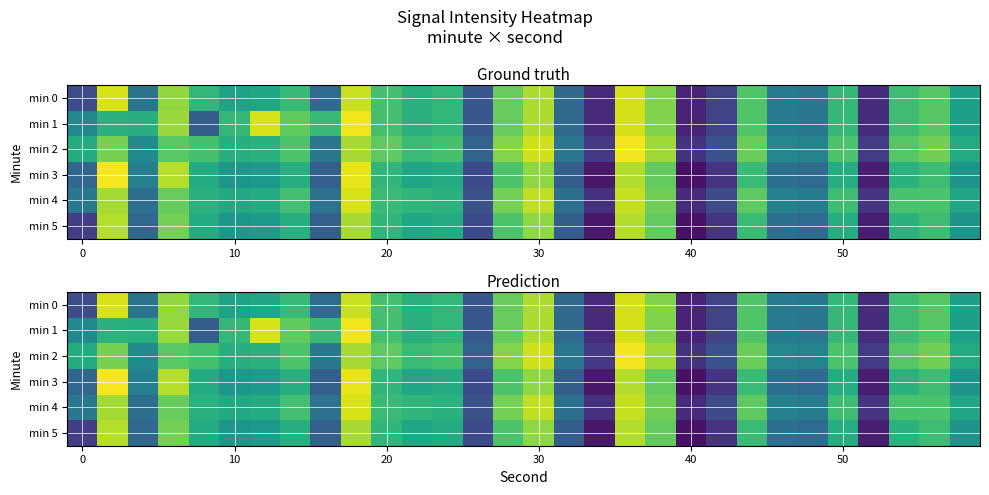

Rank the series by their maximum value, from highest to lowest.

min 3, min 2, min 1, min 4, min 0, min 5